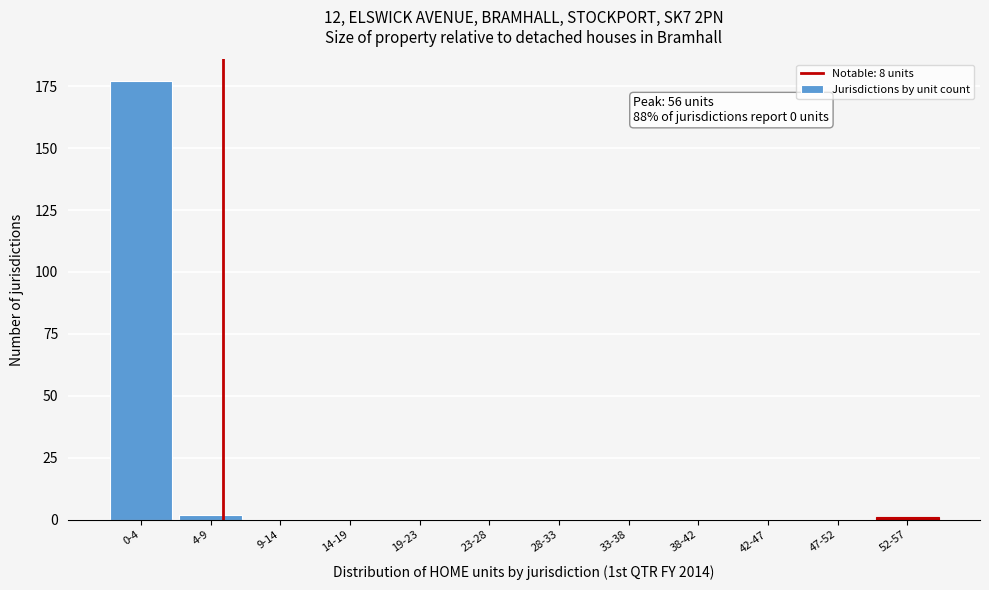

Reading left to right, extract all data points from this chart.

0-4=177	4-9=2	9-14=0	14-19=0	19-23=0	23-28=0	28-33=0	33-38=0	38-42=0	42-47=0	47-52=0	52-57=1